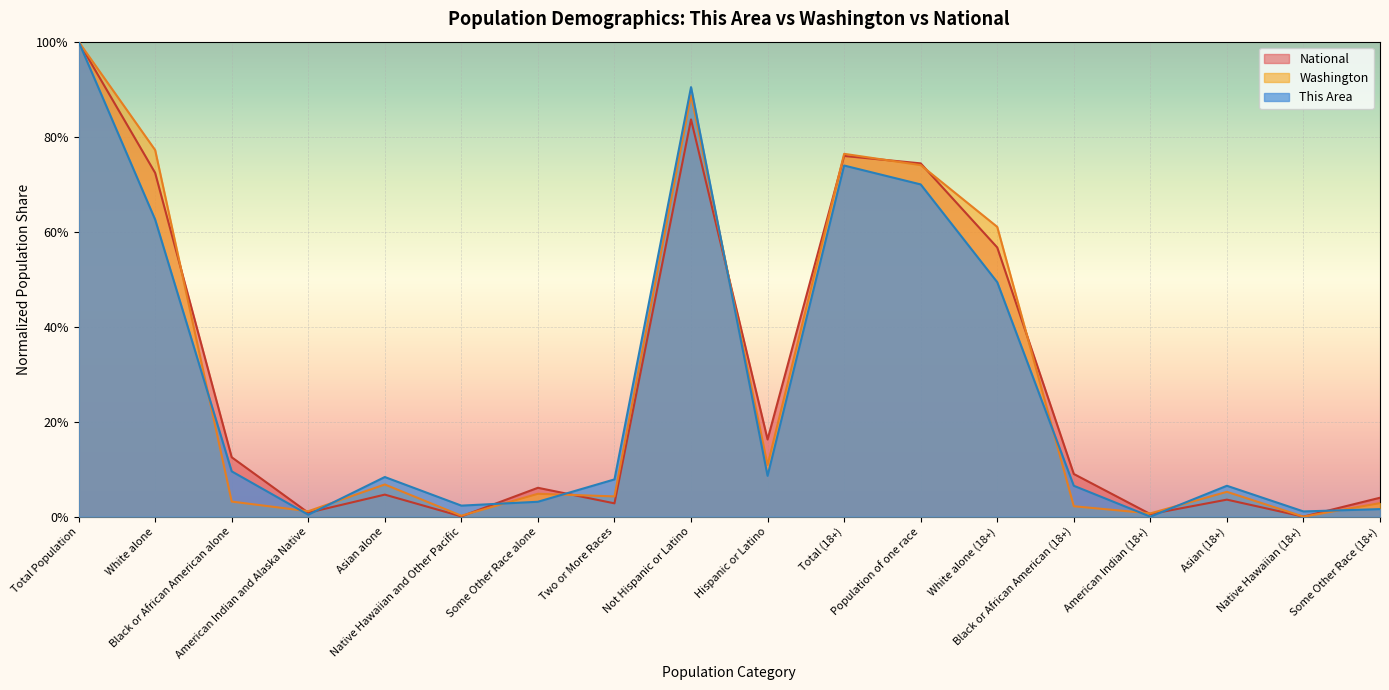

How many interior local valleys does the This Area series have?

5